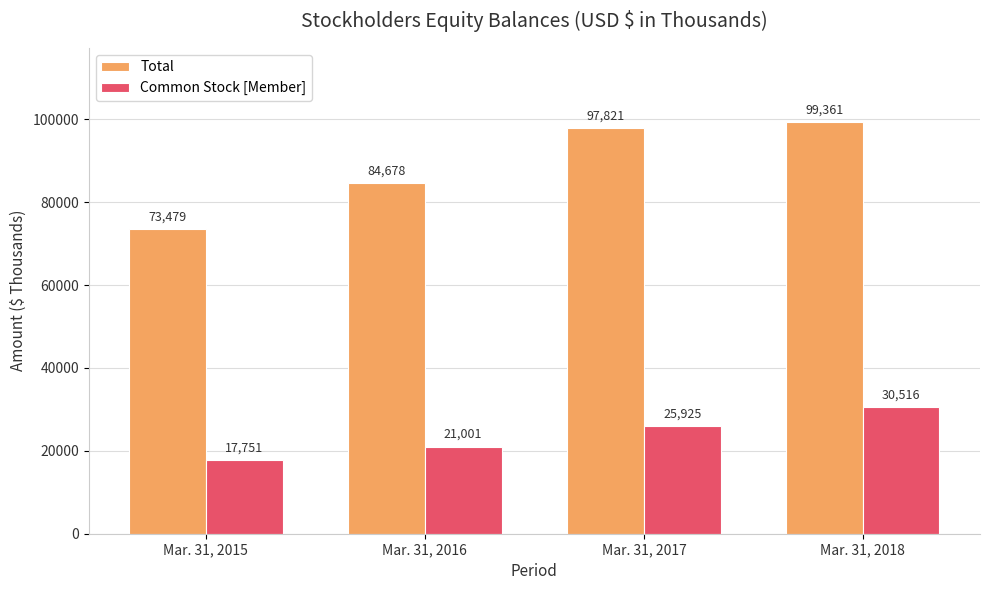

What is the value of the Common Stock [Member] bar at the 3rd from the left?

25925